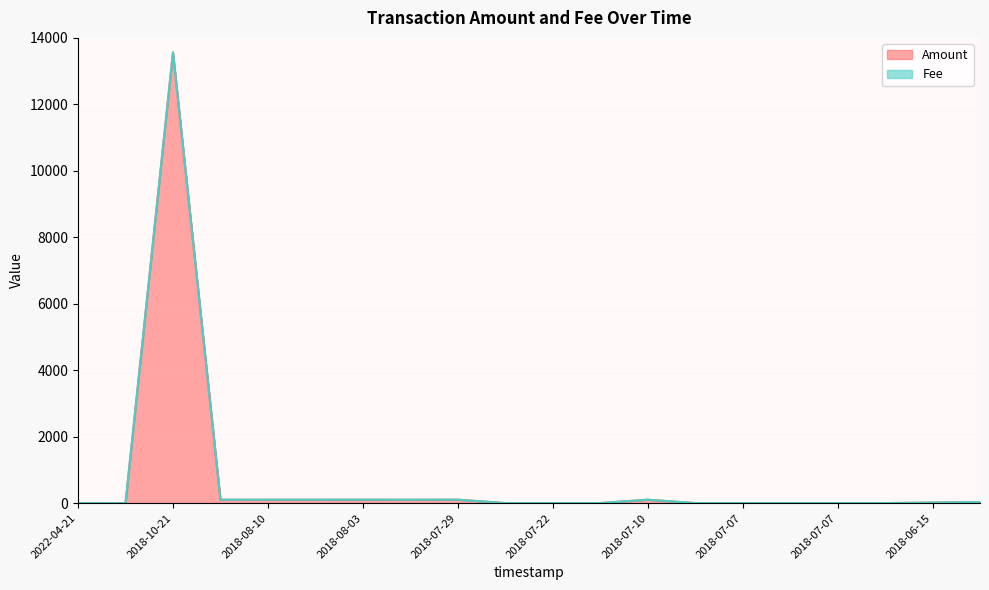

The chart shows a value of 21.5 at 2018-08-01. True or false?

False